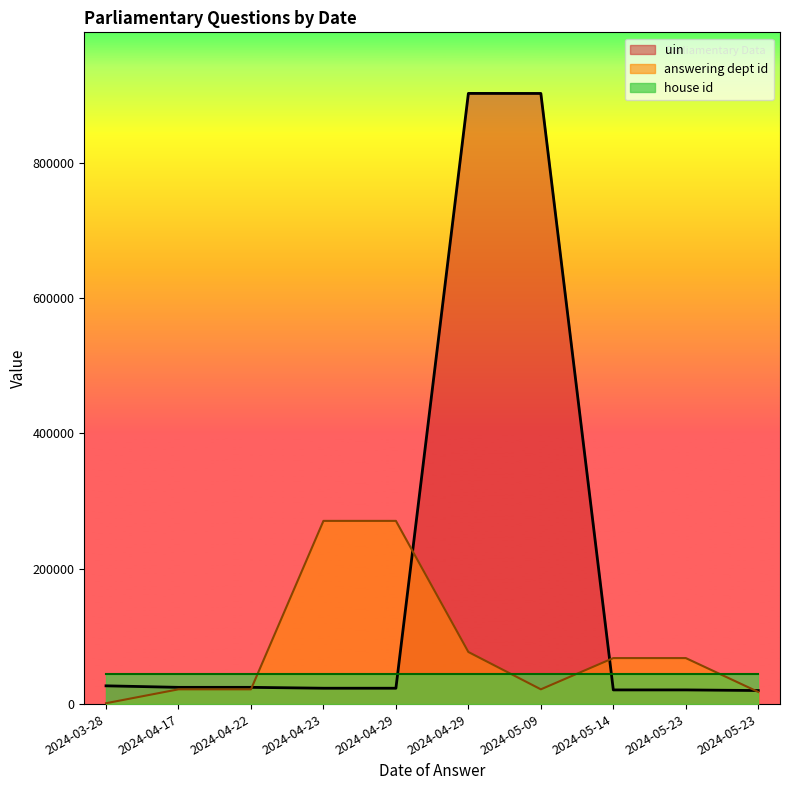

How many times do uin and answering dept id cross each other?

4